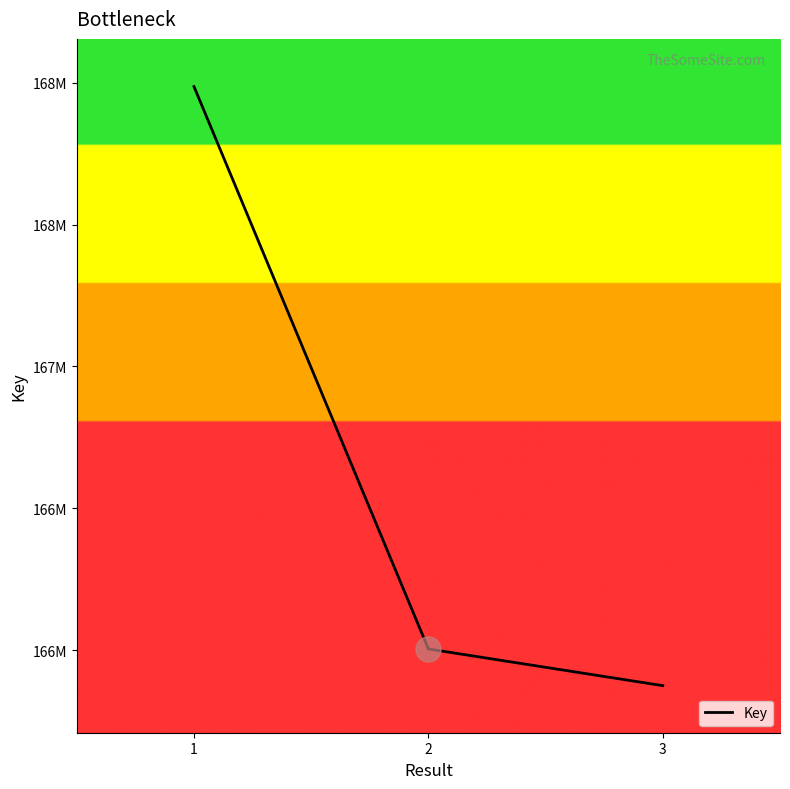

What is the value of the 2nd point from the left?

166004486